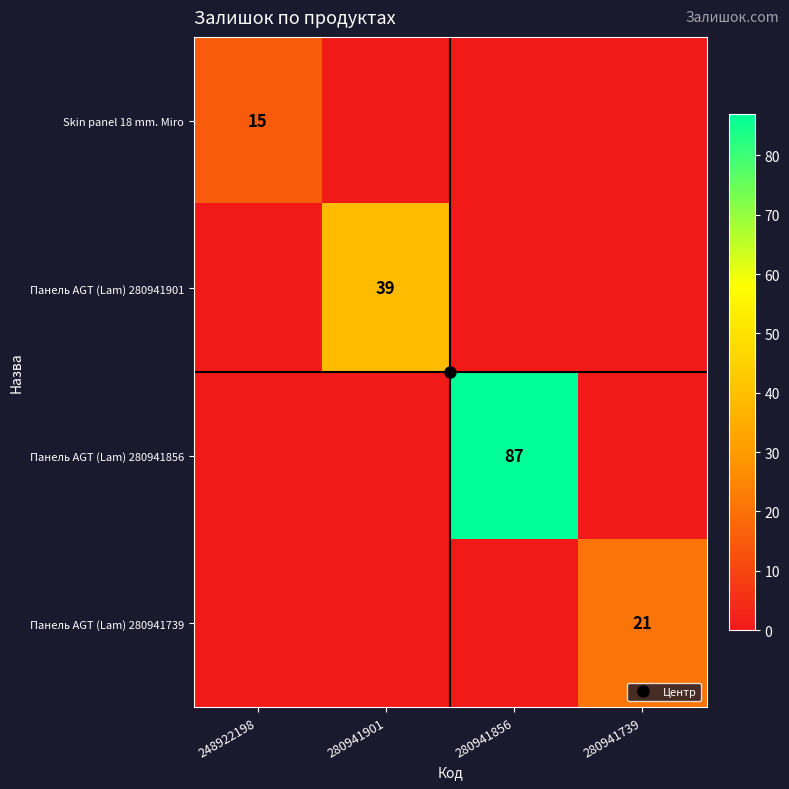

At how many categories does at least one series exceed 61?

1